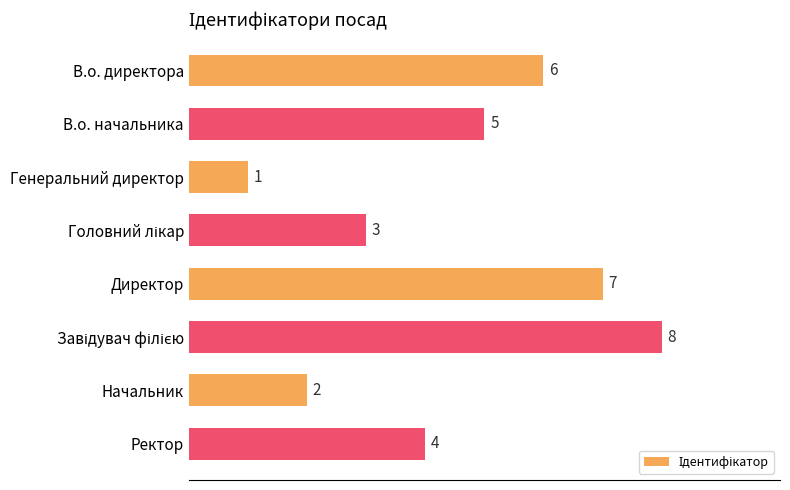

Which has a higher value, В.о. директора or Директор?

Директор